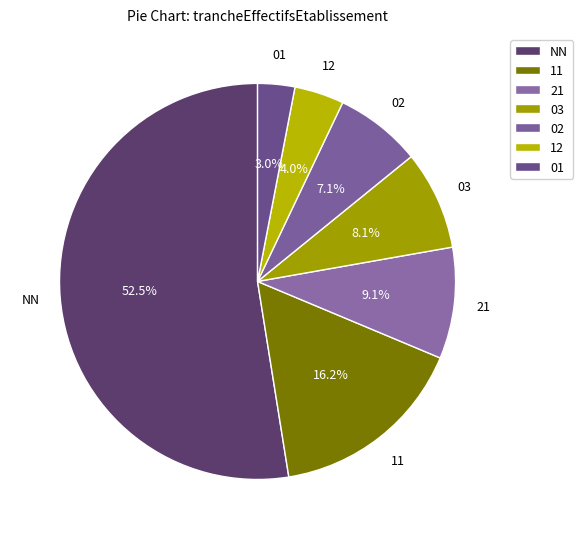

How many segments does this pie chart have?

7